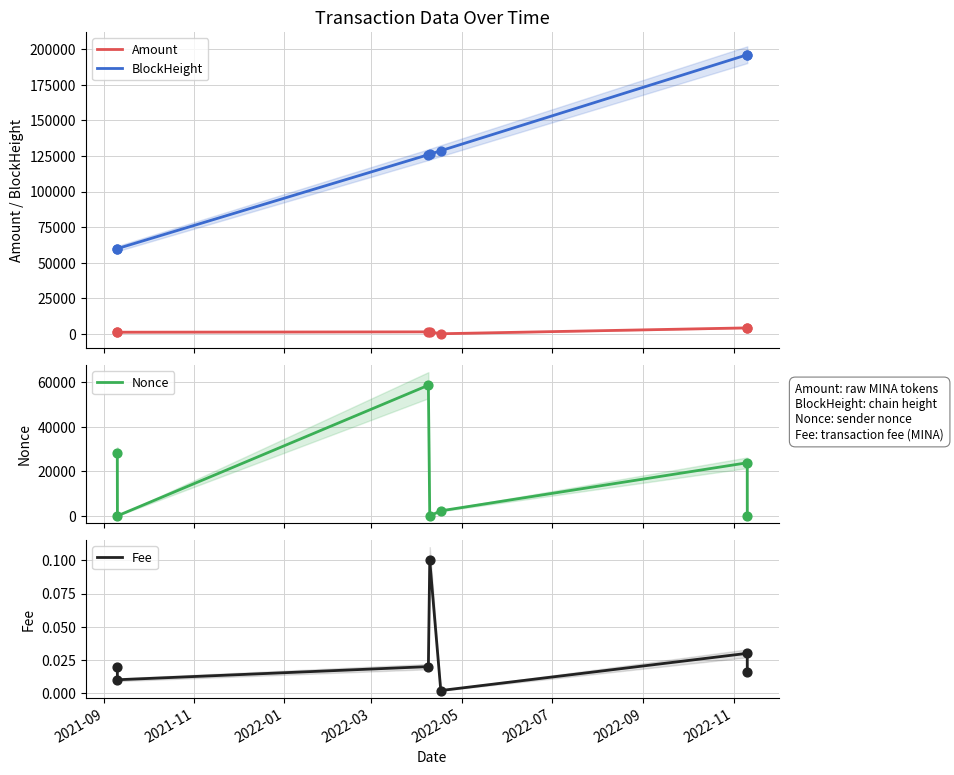

Which series has the largest total across all categories?

BlockHeight